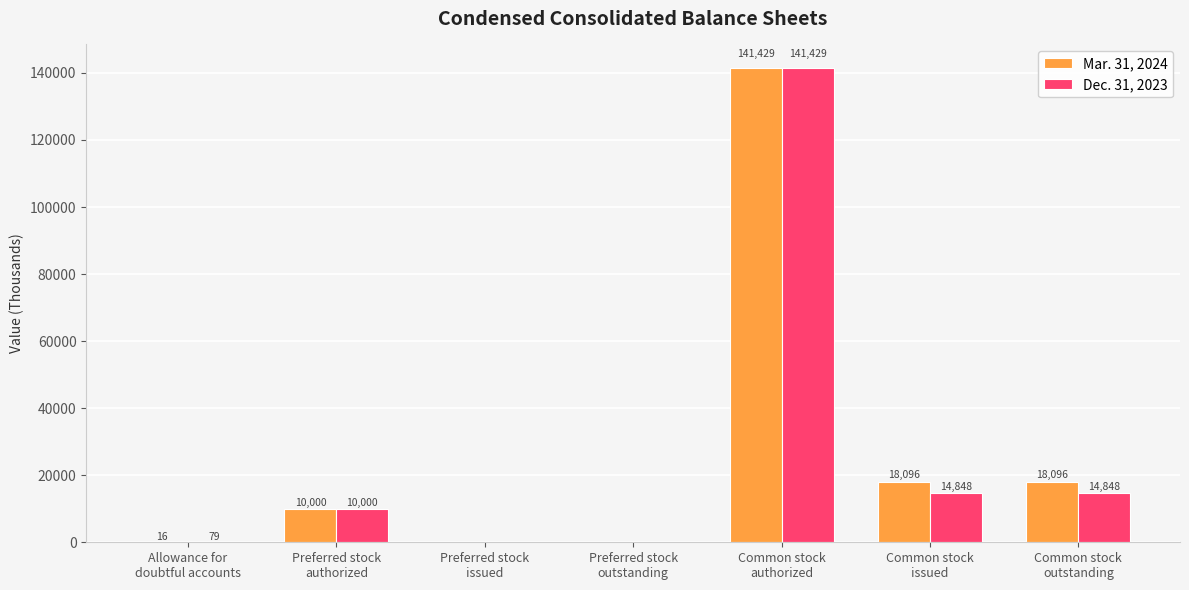

What is the maximum value for Dec. 31, 2023?

141429